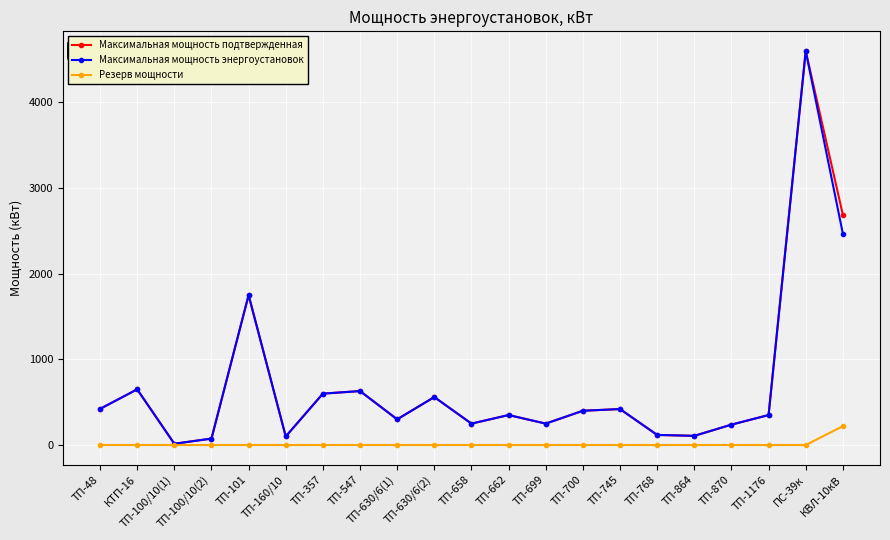

What is the difference between the highest and lowest values at ТП-547?

630